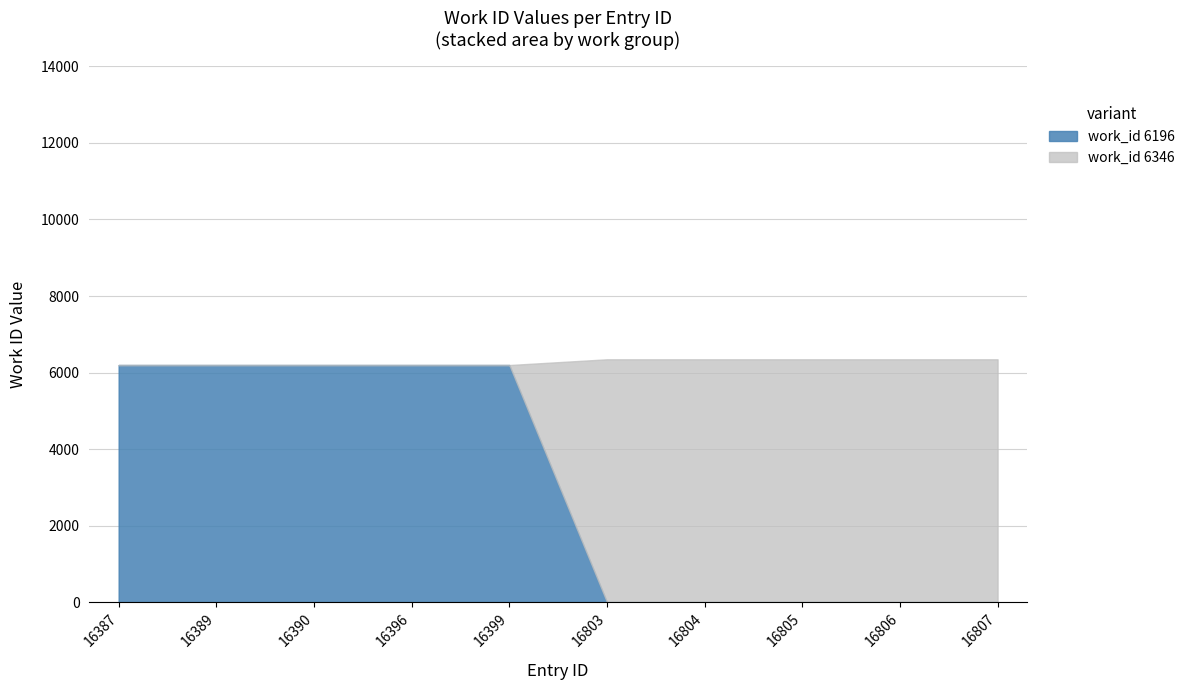

At which category does the chart reach its minimum across all series?

16803